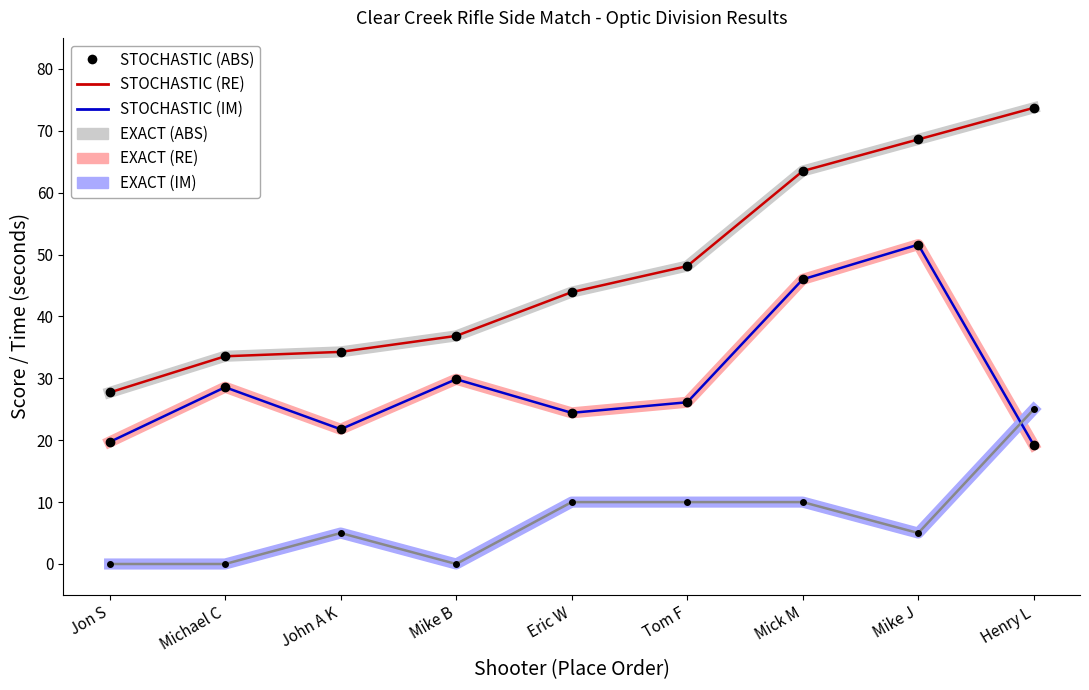

List the labels in order of STOCHASTIC (RE) value, smallest first.

Henry L, Jon S, John A K, Eric W, Tom F, Michael C, Mike B, Mick M, Mike J